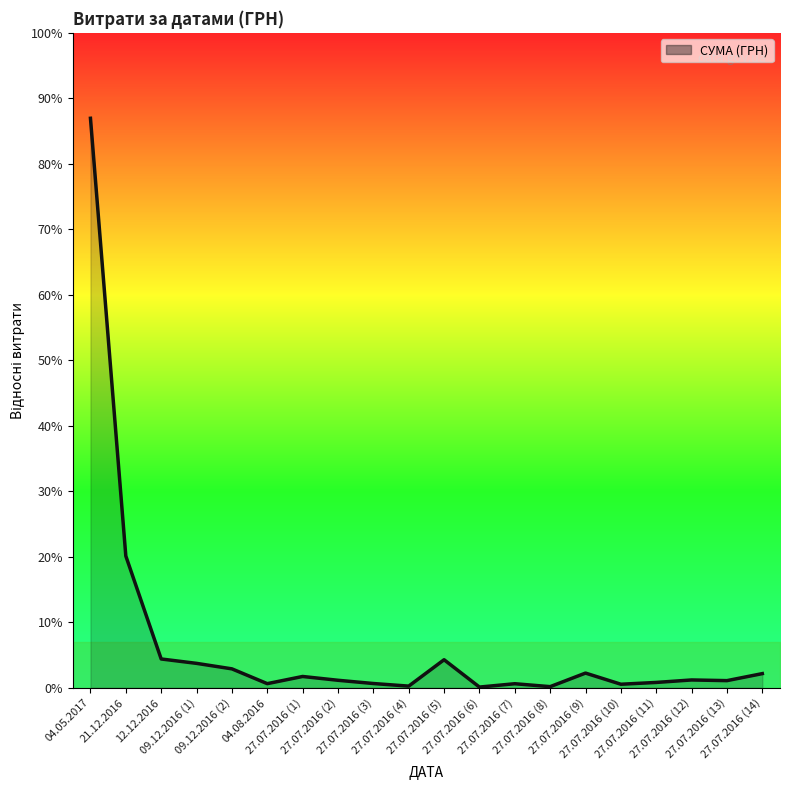

Does the chart have visible grid lines?

No